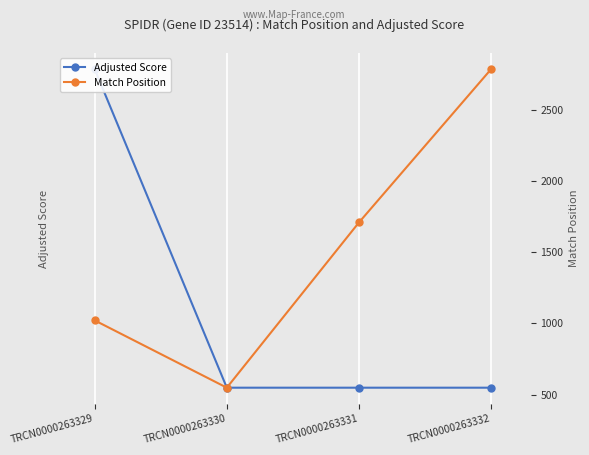

What is the value of the Adjusted Score point at the 2nd from the left?

9.2